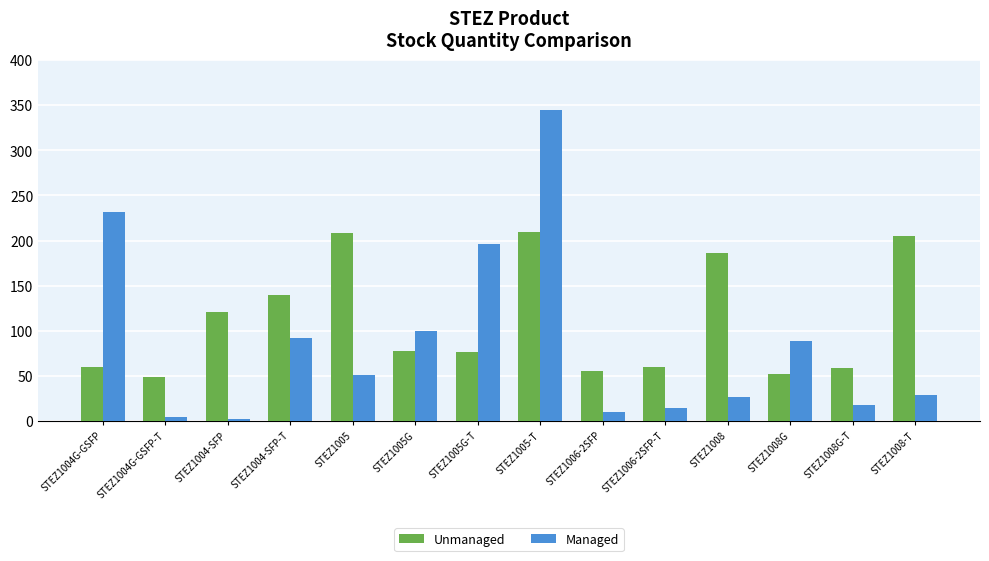

Rank the series at STEZ1008G-T from lowest to highest value.

Managed, Unmanaged